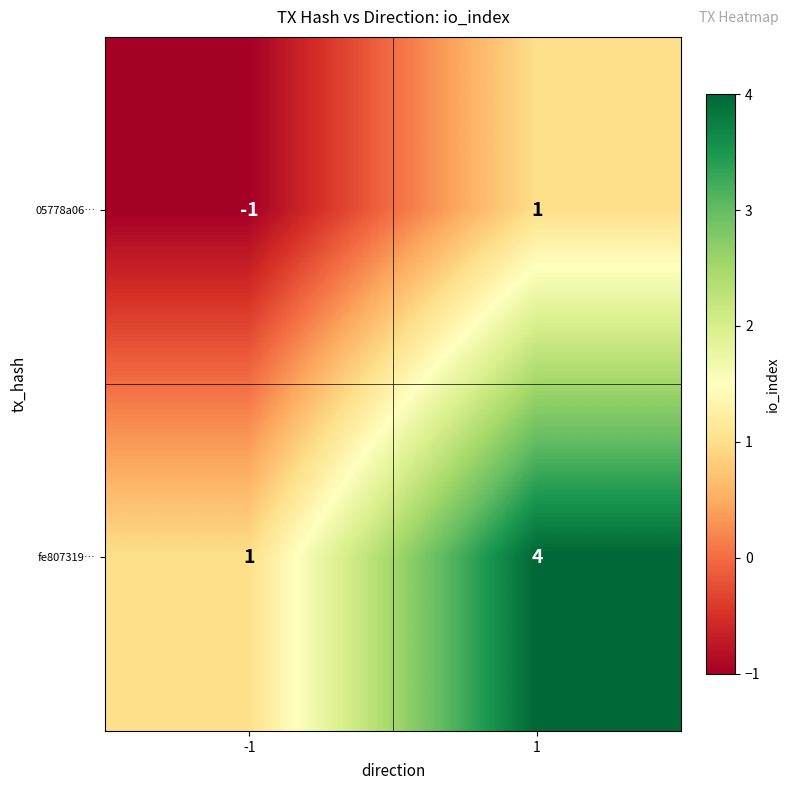

What is the smallest value displayed?

-1